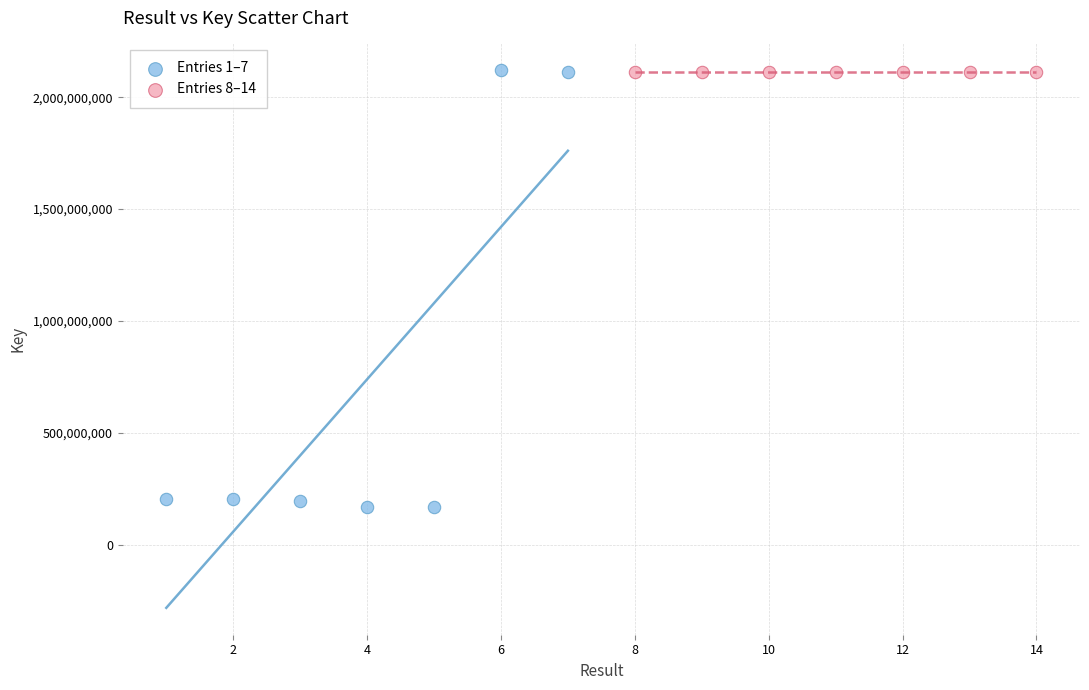

Which series reaches the minimum Y coordinate?

Entries 1–7